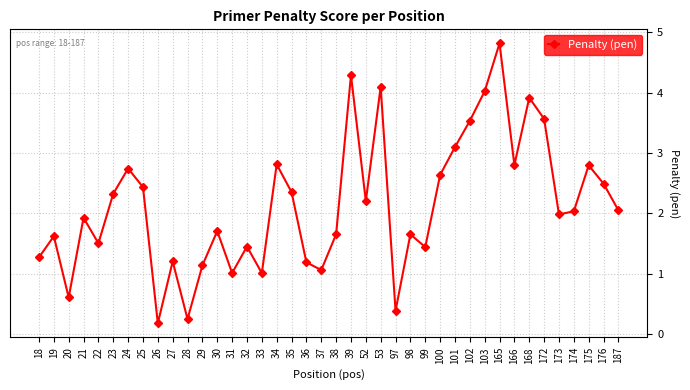

What is the sum of the values at 52 and 31?

3.2